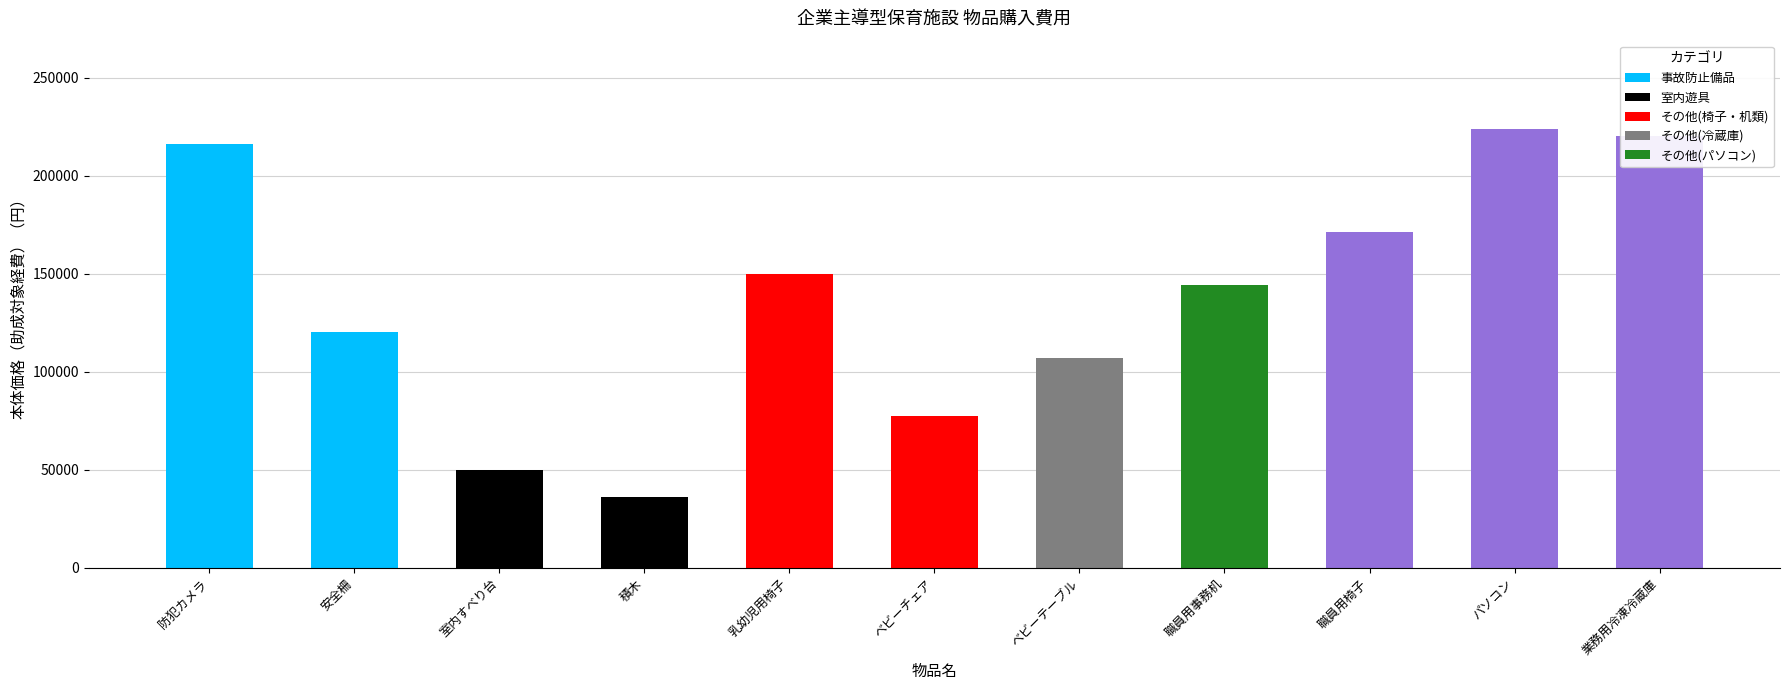

What position from the left is 安全柵?

2